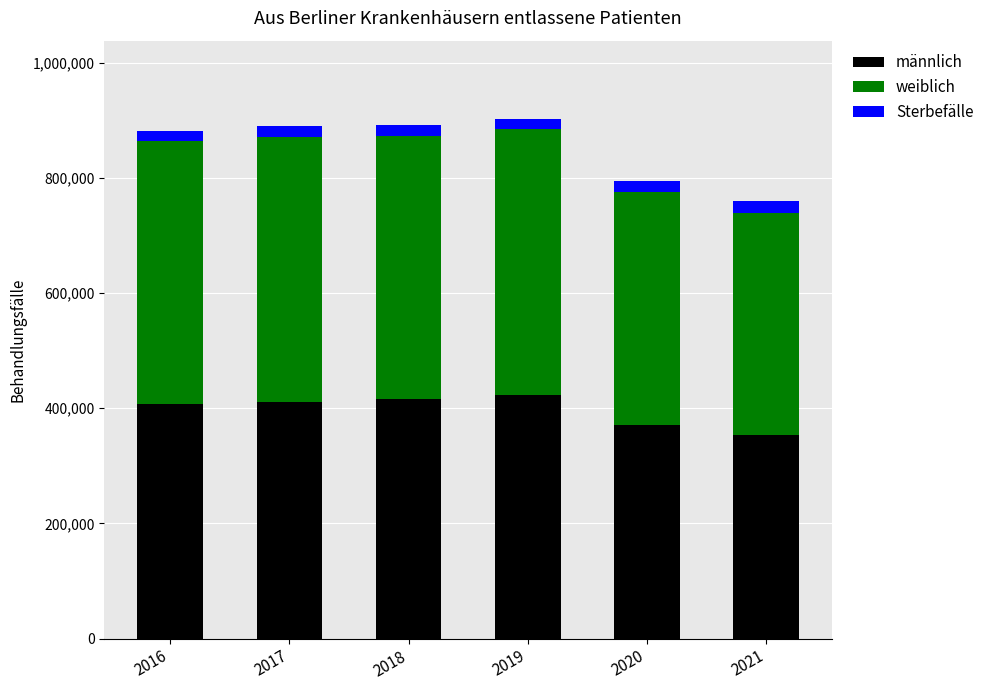

What is the maximum value for männlich?

423253